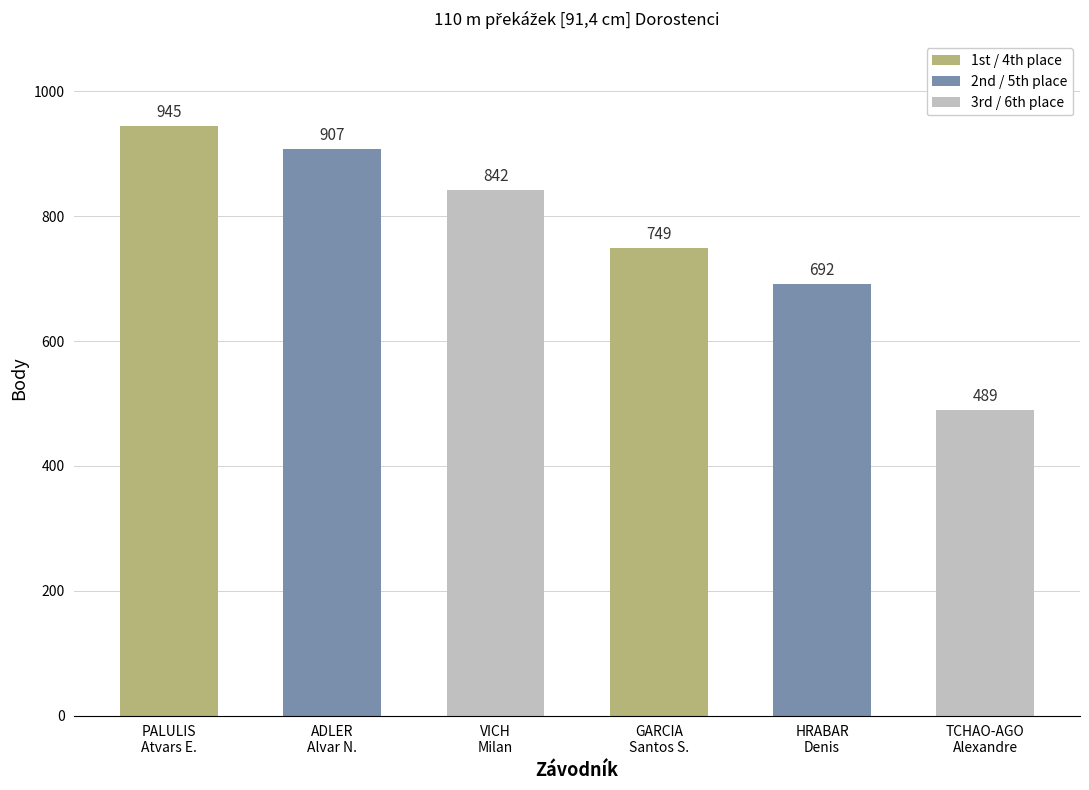

How many data points does each series have?

6